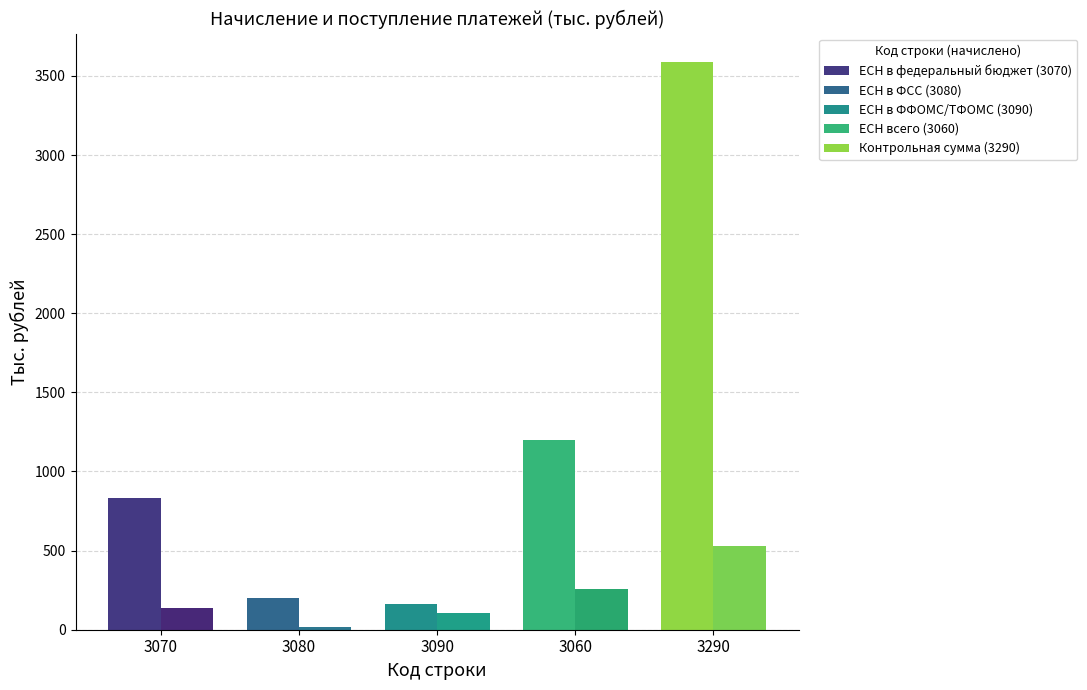

At which label is Поступило closest to 274?

3060